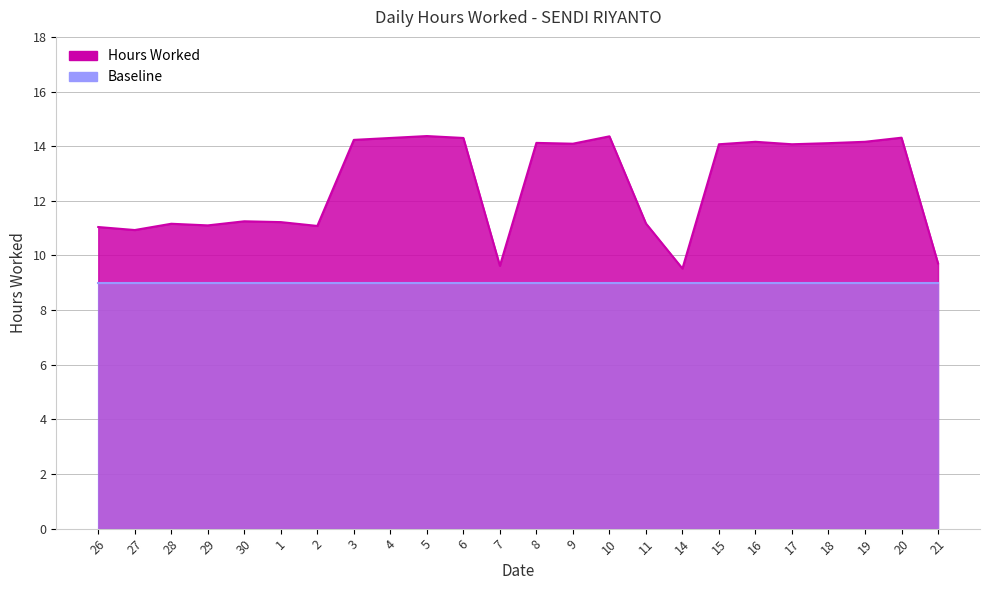

What is the label of the 8th point from the right?

14